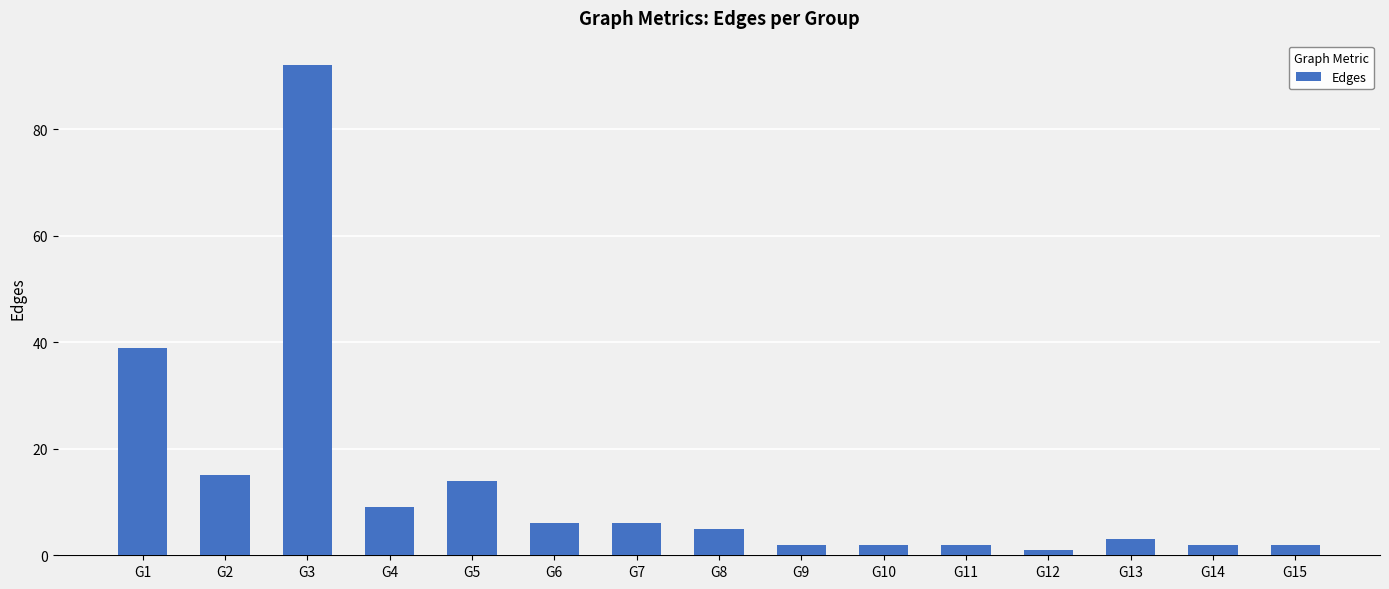

What is the change in value from G1 to G11?

-37